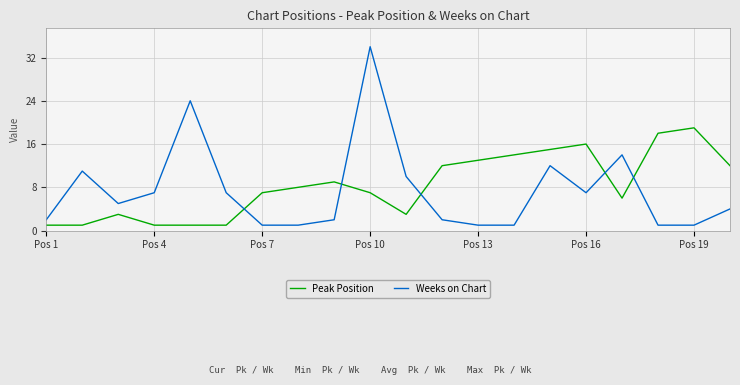

True or false: Peak Position and Weeks on Chart intersect in this chart.

True